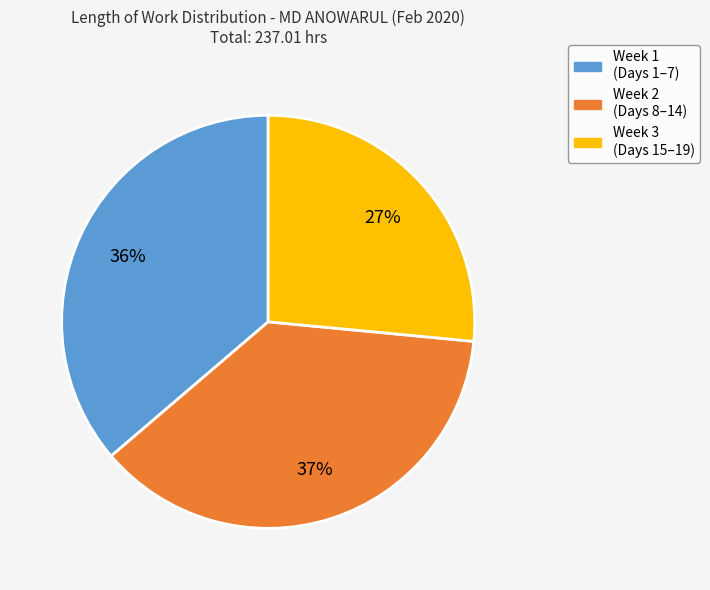

To the nearest percent, what is the average slice percentage?

33%